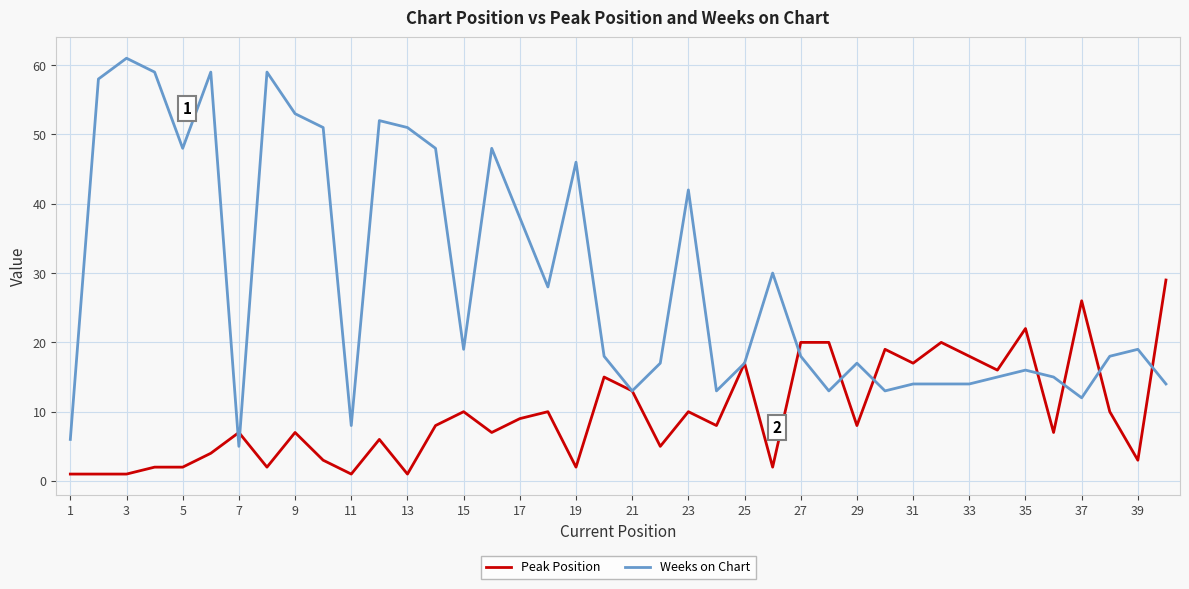

Which series has the largest total across all categories?

Weeks on Chart